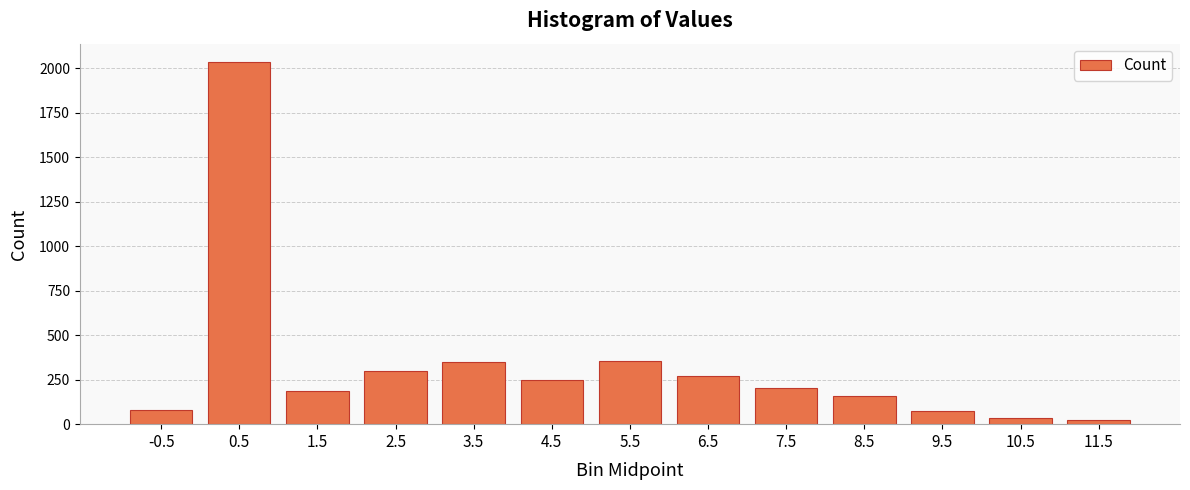

What is the approximate value at 3.5, to the nearest 50?

350